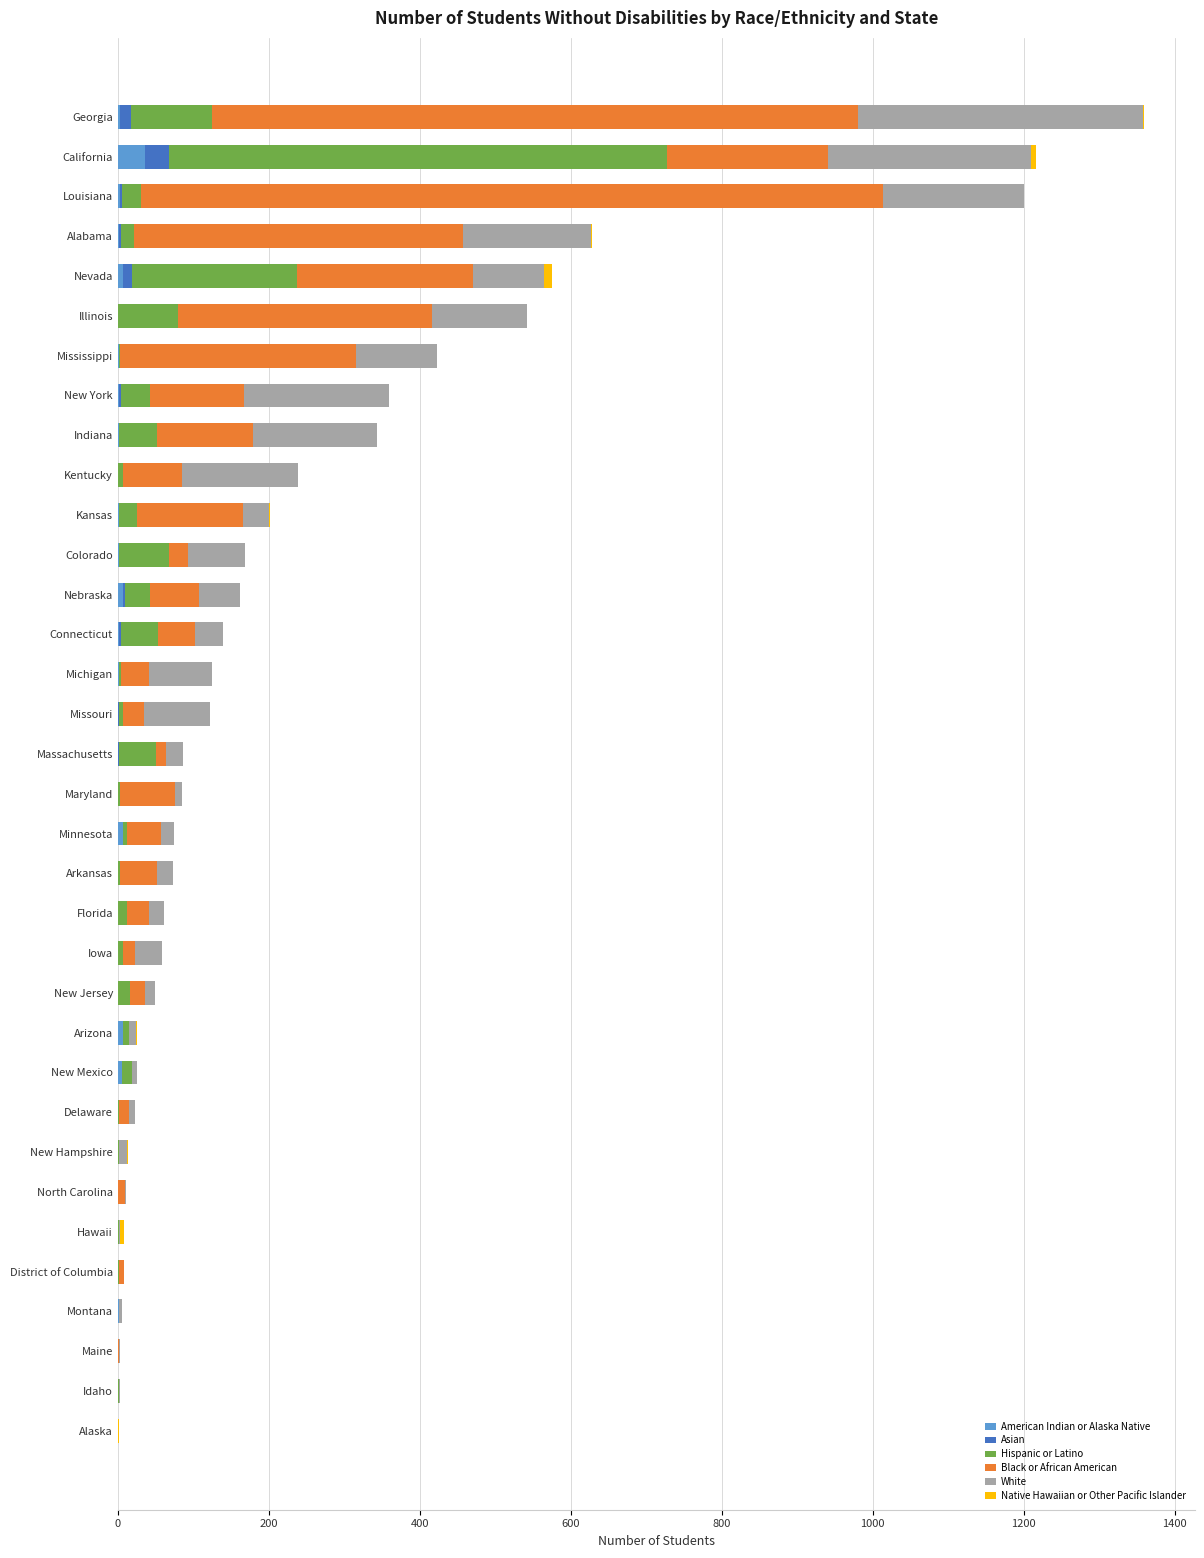

Which category has the highest value in the American Indian or Alaska Native series?

California